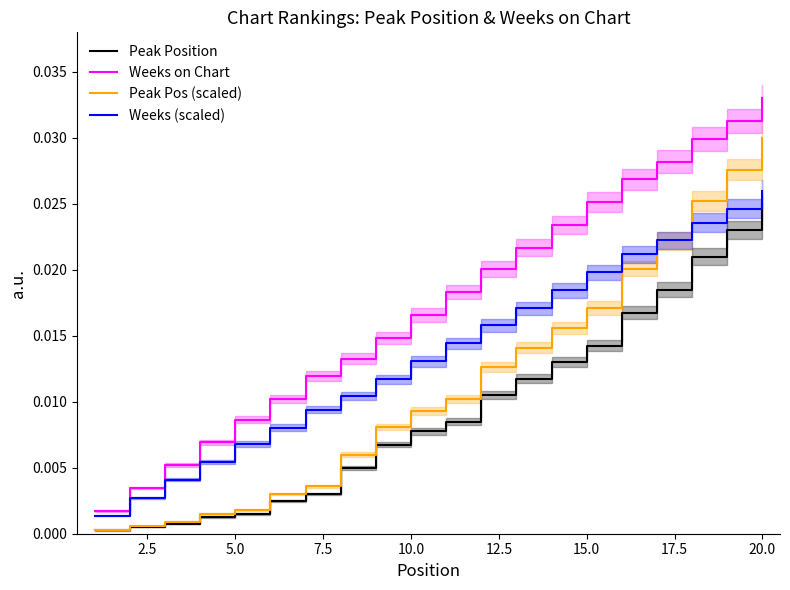

At which label does Peak Pos (scaled) reach its peak?

20.0